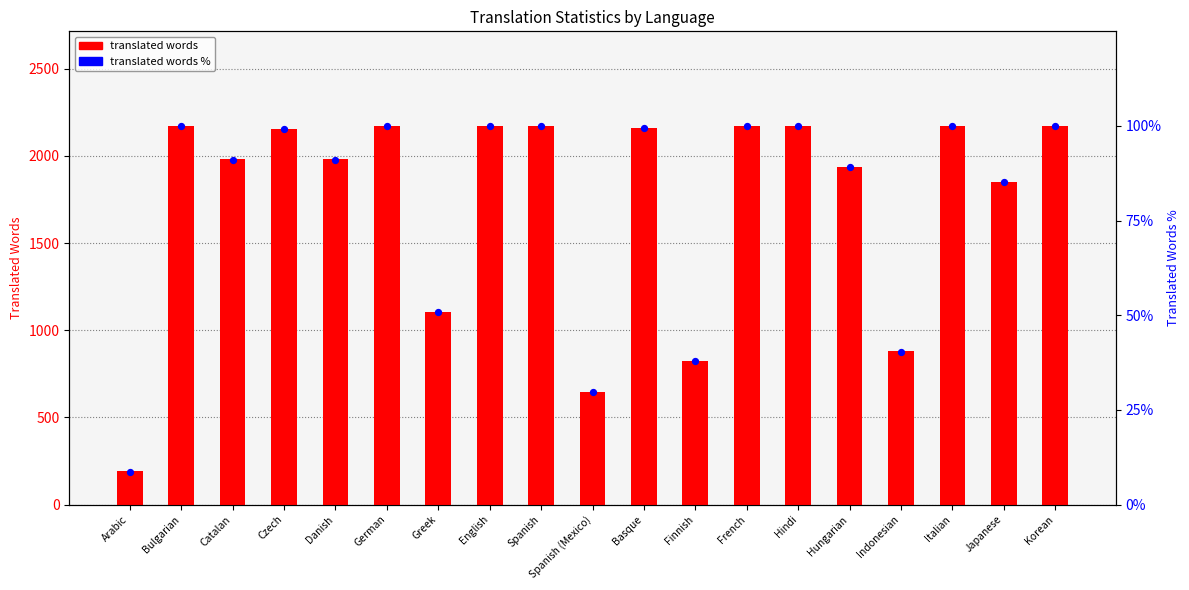

What is the total value across all series at Czech?

2254.2